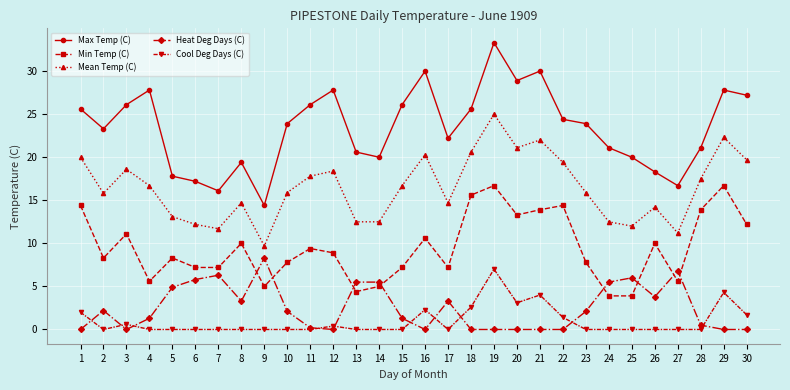

True or false: Max Temp (C) and Cool Deg Days (C) intersect in this chart.

False